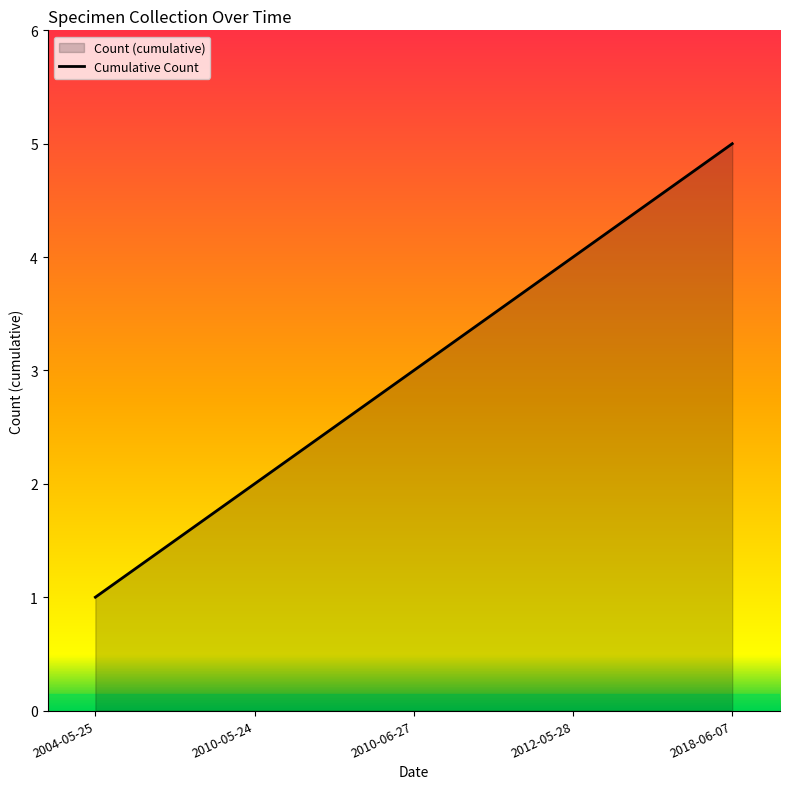

What is the greatest value displayed?

5